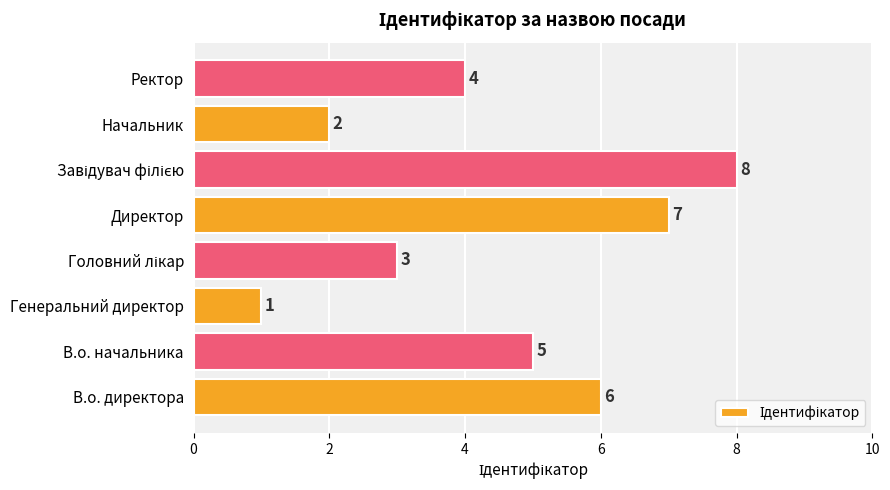

Where is the data nearest to the value 4?

Ректор